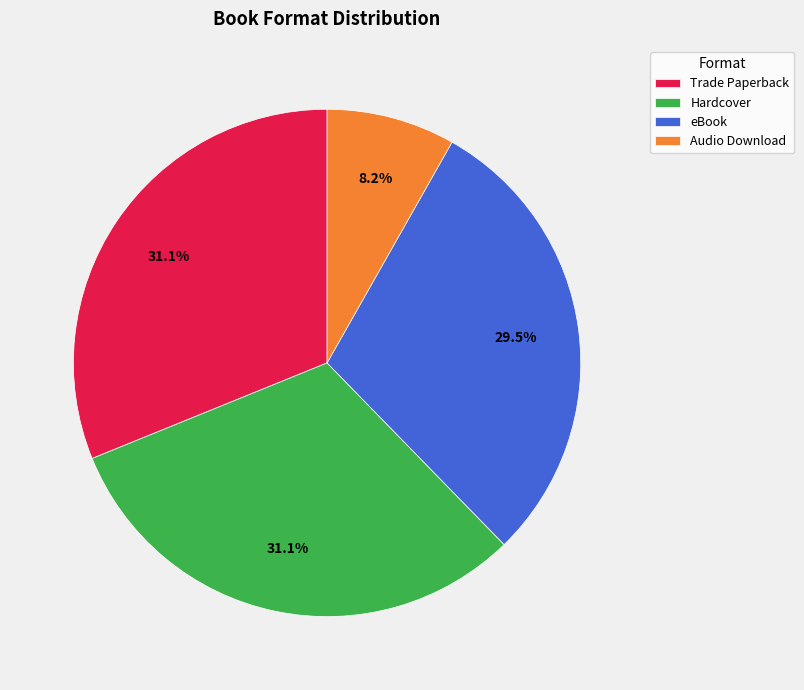

Is there any slice that represents more than half of the pie?

No